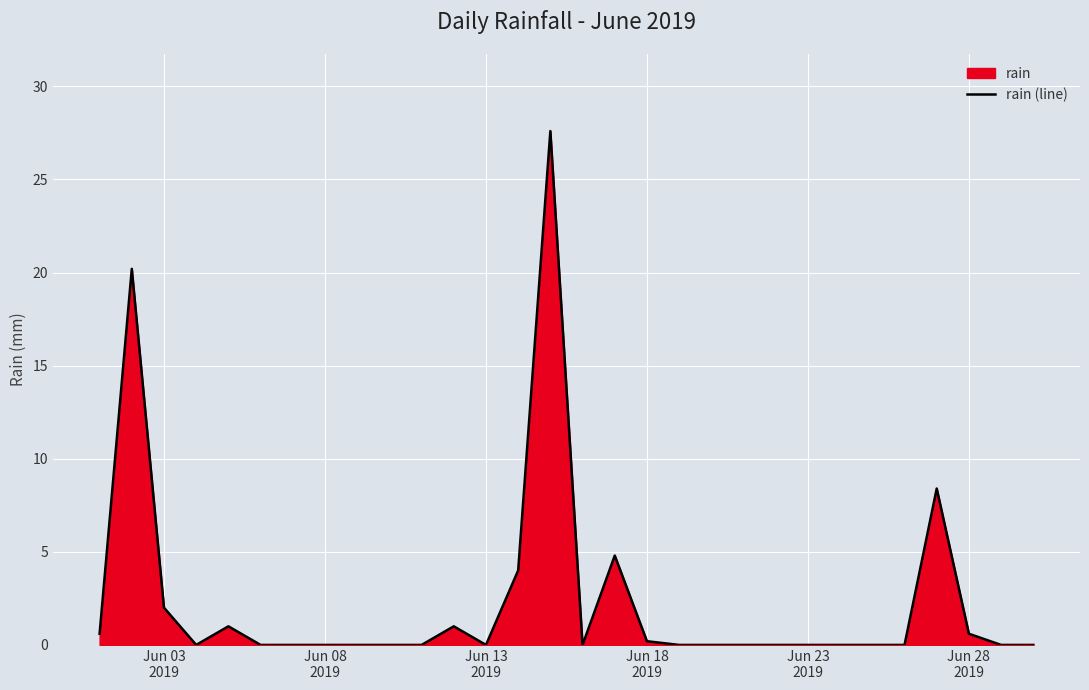

What is the difference between the maximum and minimum values?

27.6